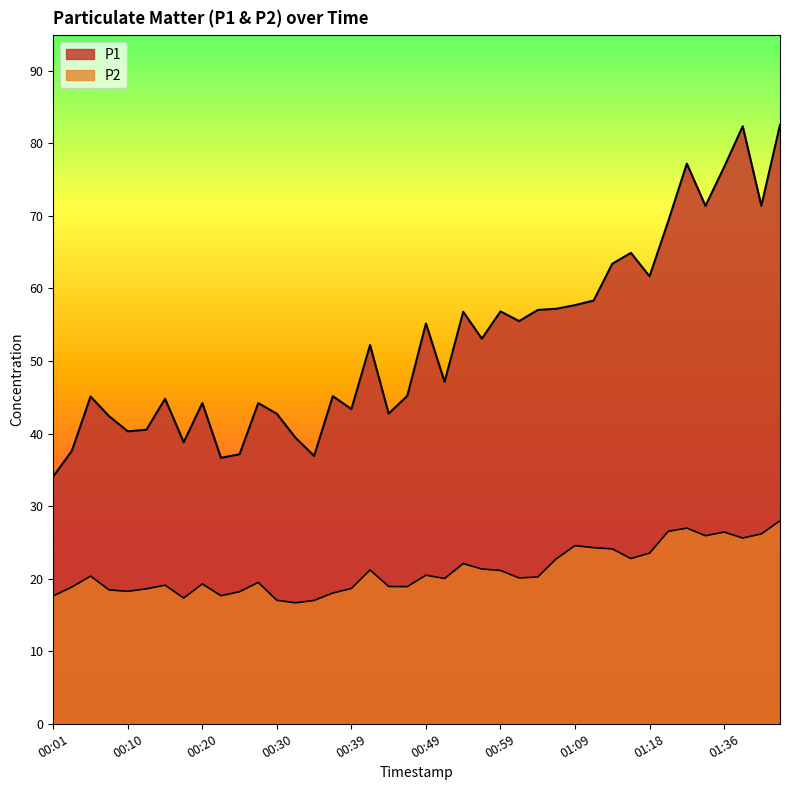

At which label does P1 first exceed 52?

00:42